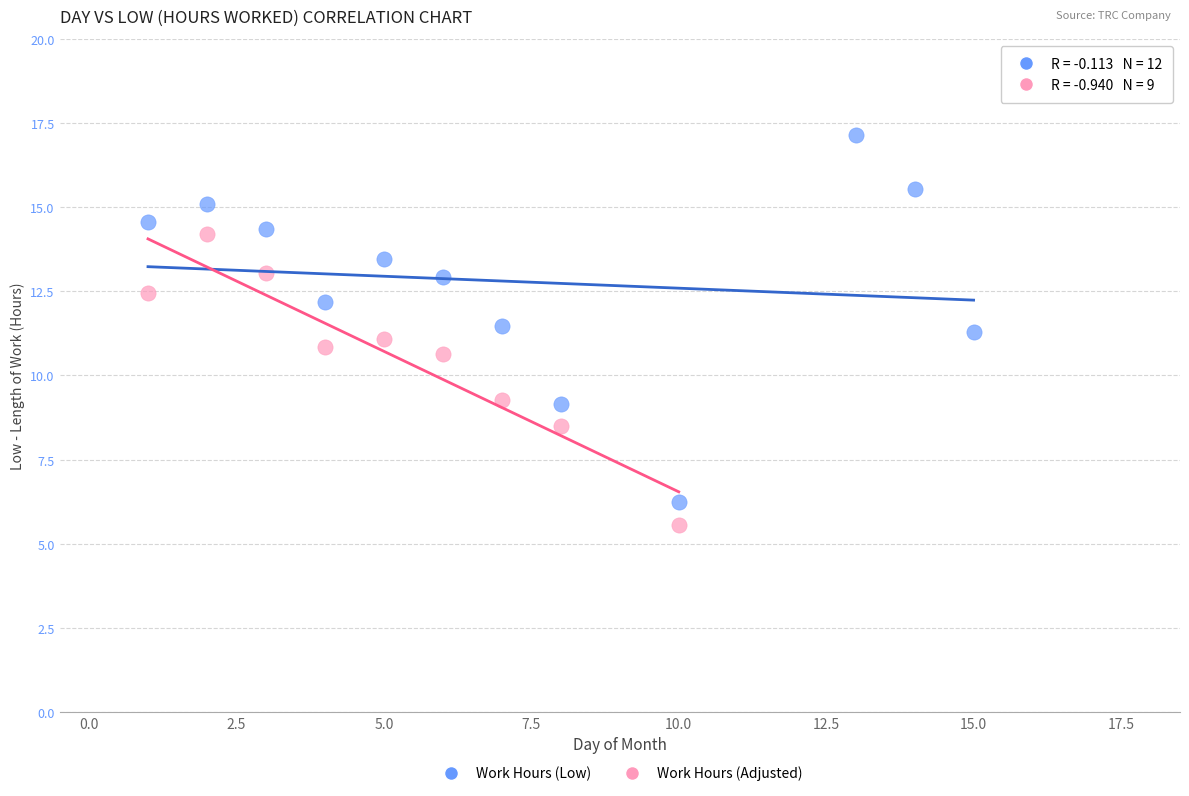

Which series contains the lowest Y value?

Work Hours (Adjusted)